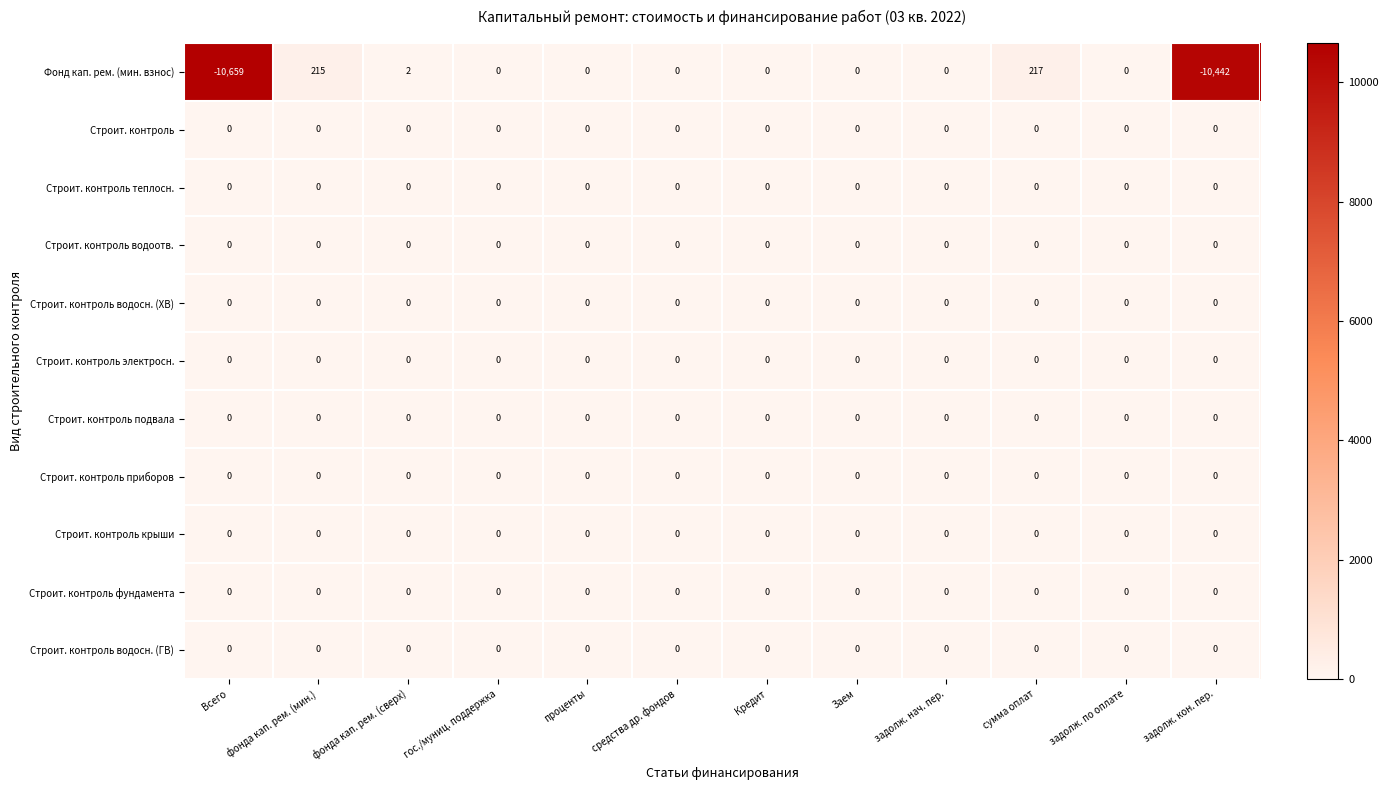

Which series changed the most between фонда кап. рем. (сверх) and задолж. по оплате?

Фонд кап. рем. (мин. взнос)